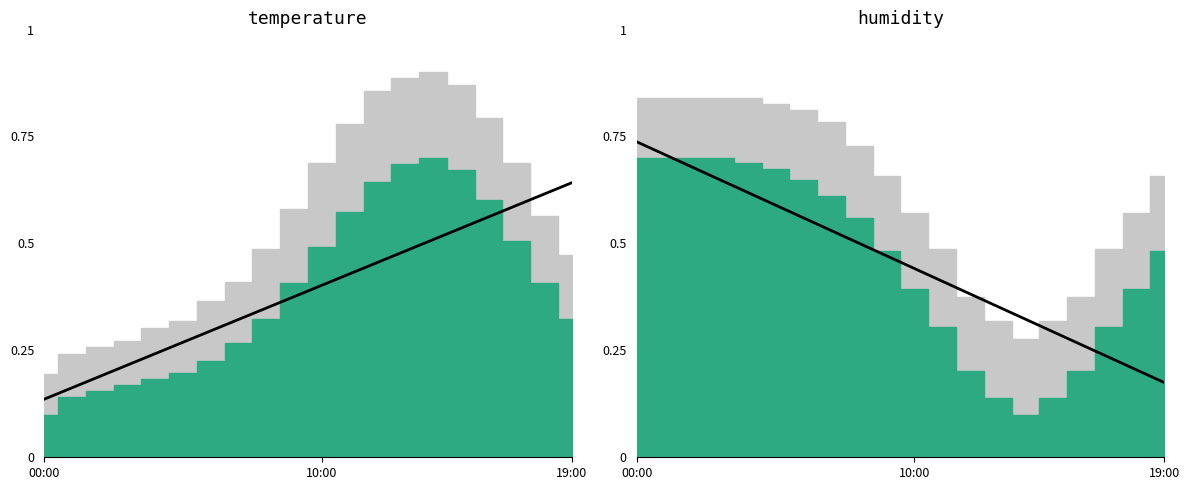

What is the difference between the maximum and minimum values?

0.6